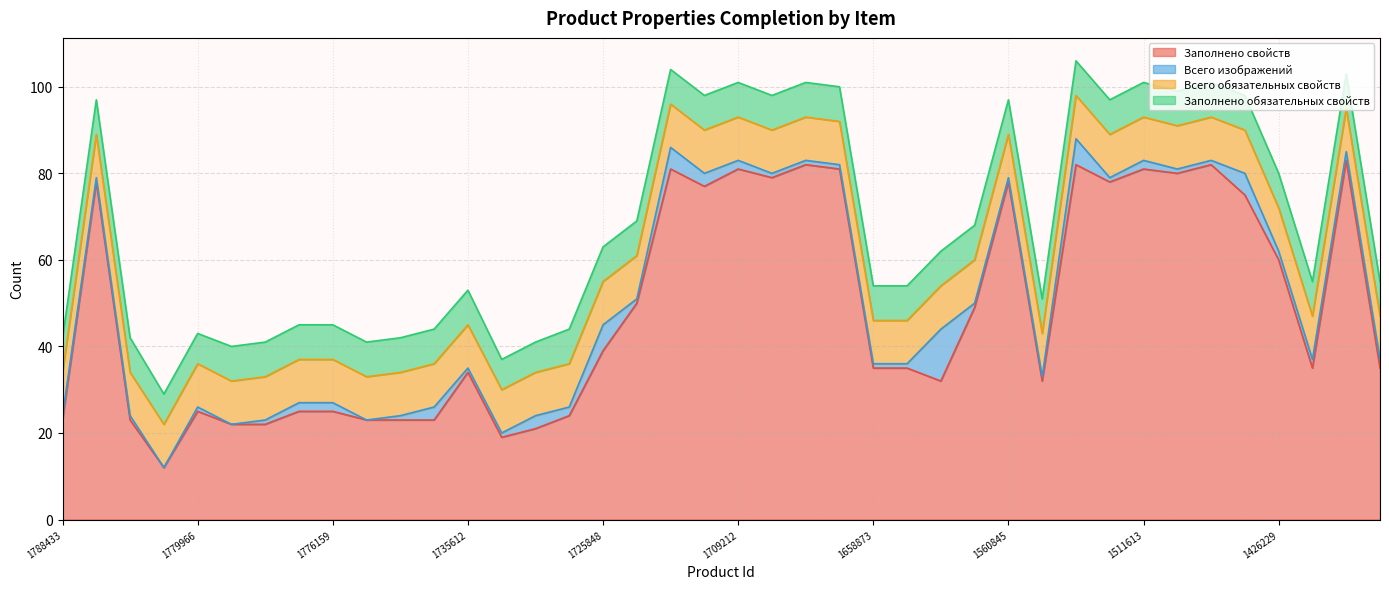

True or false: Всего изображений has more than 2 points higher than both neighbors.

True